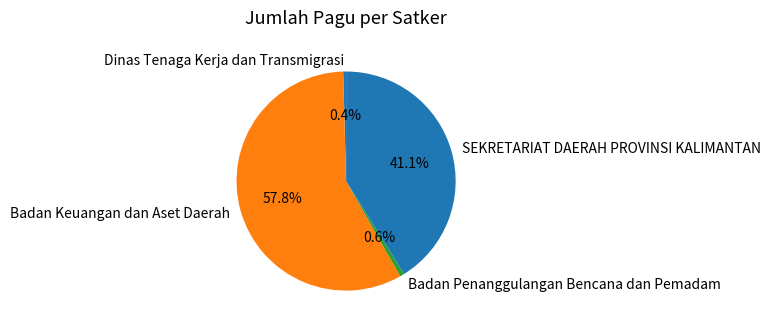

To the nearest percent, what is the average slice percentage?

25%